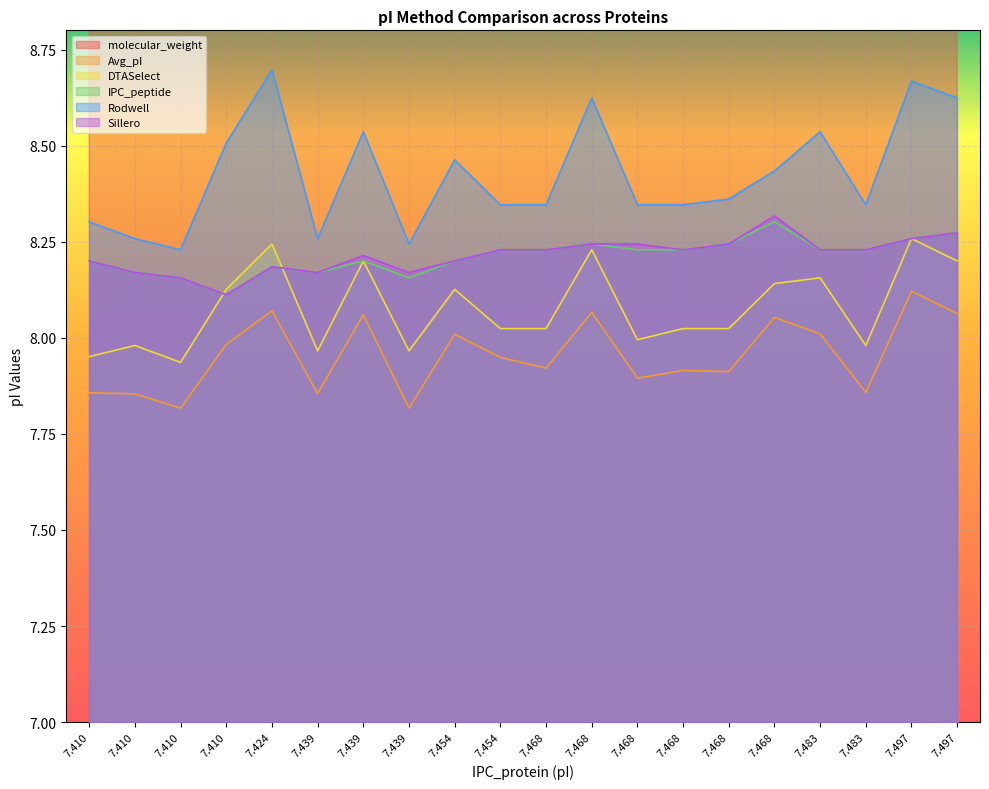

Count the number of categories in the chart.

20